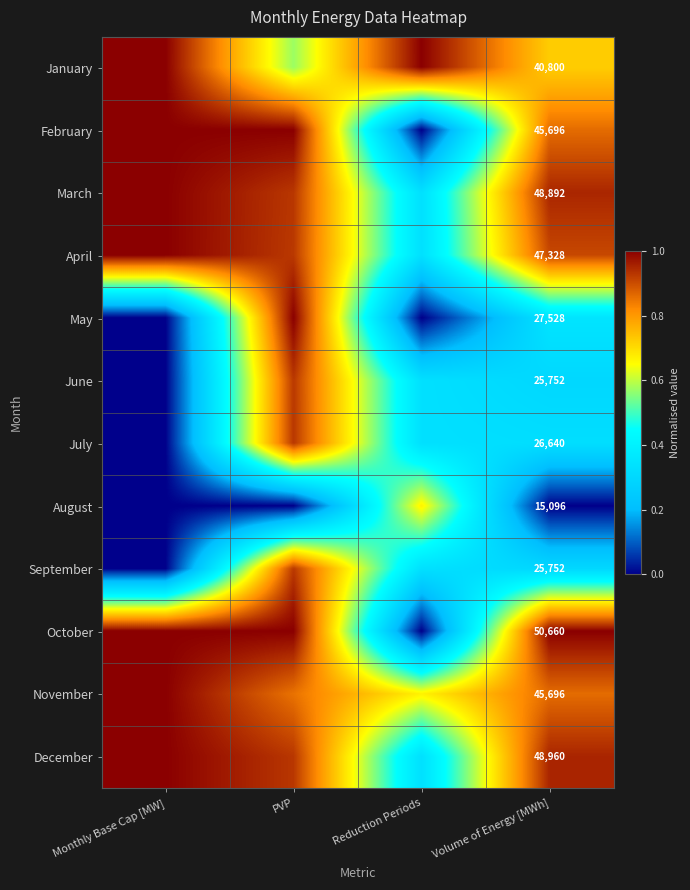

The December series shows 1.7 at Volume of Energy [MWh]. True or false?

False